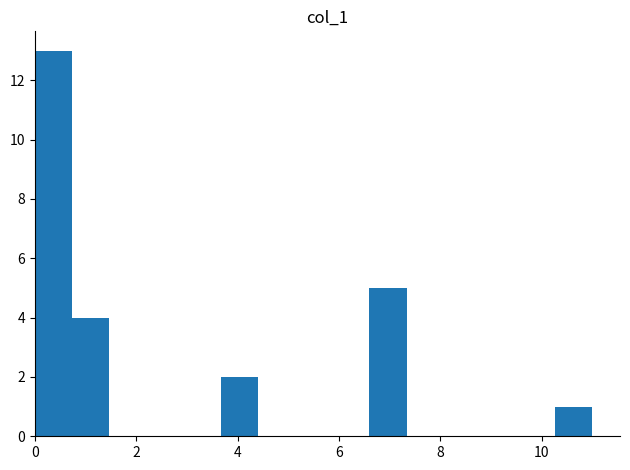

Read against the x-axis, roughly where is the centre of the tallest bar?

0.4